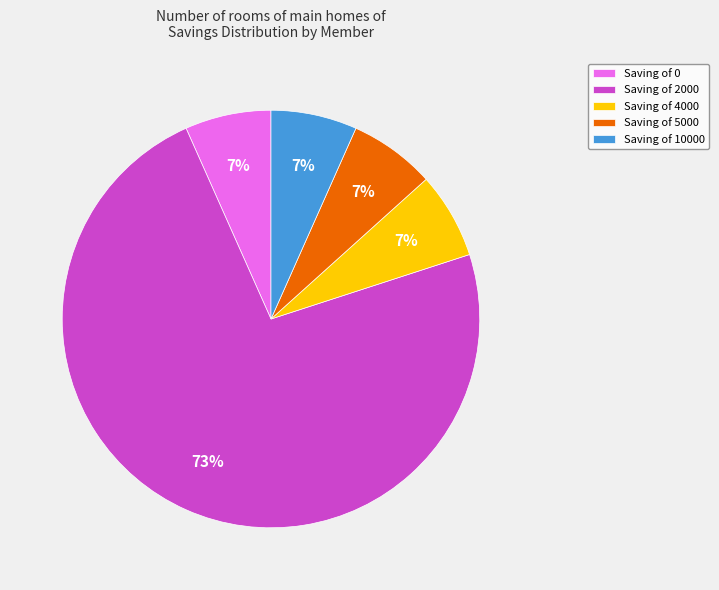

What percentage is the Saving of 5000 slice, to the nearest percent?

7%